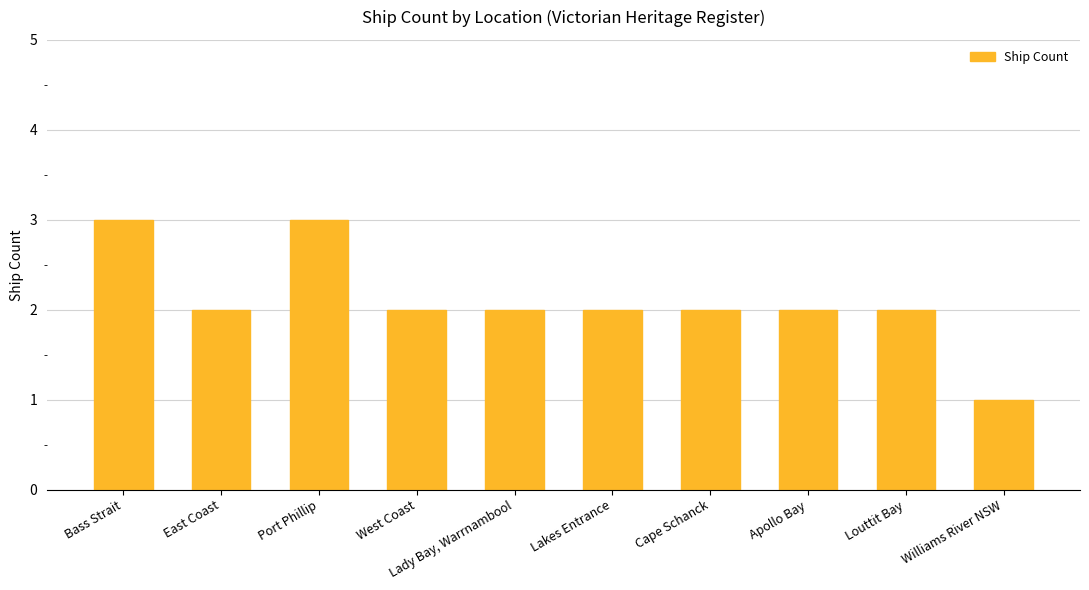

Does the chart contain stacked bars?

No